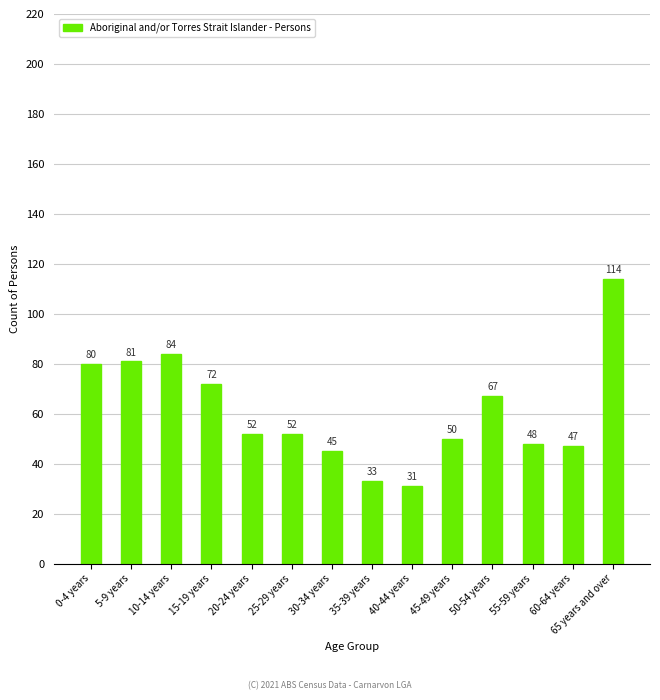

What is the ratio of the value at 20-24 years to the value at 0-4 years?

0.7